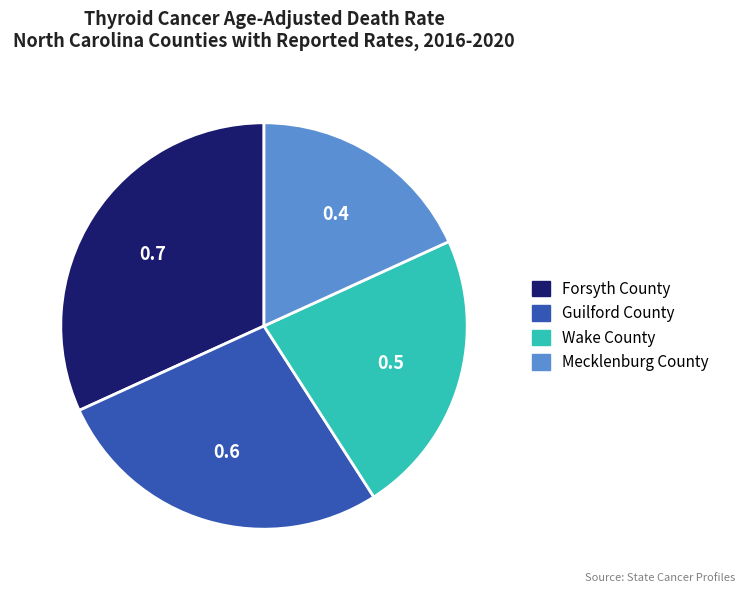

Rank the categories by value from highest to lowest.

Forsyth County, Guilford County, Wake County, Mecklenburg County